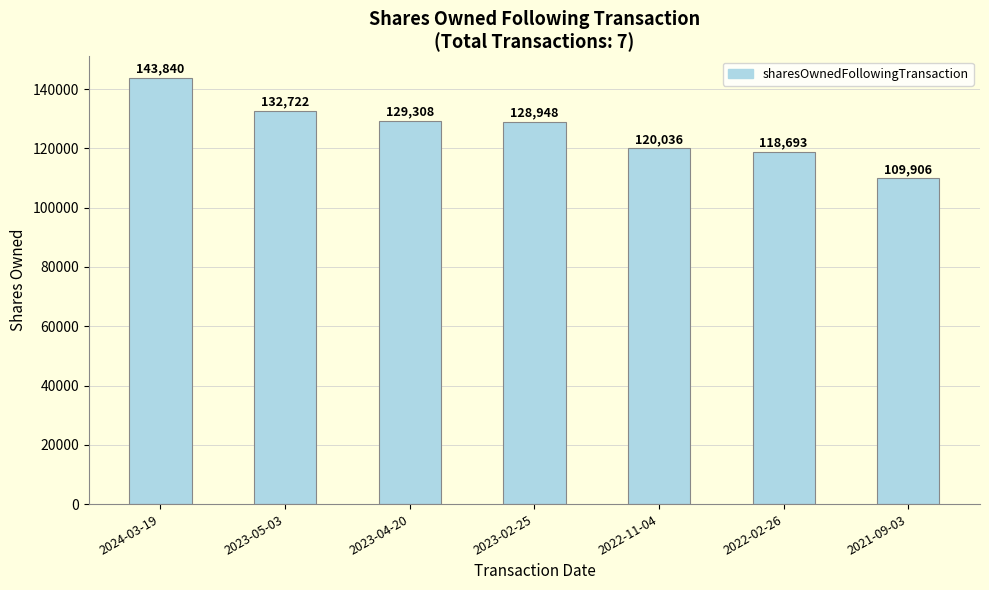

What is the difference between the second highest and minimum values?

22816